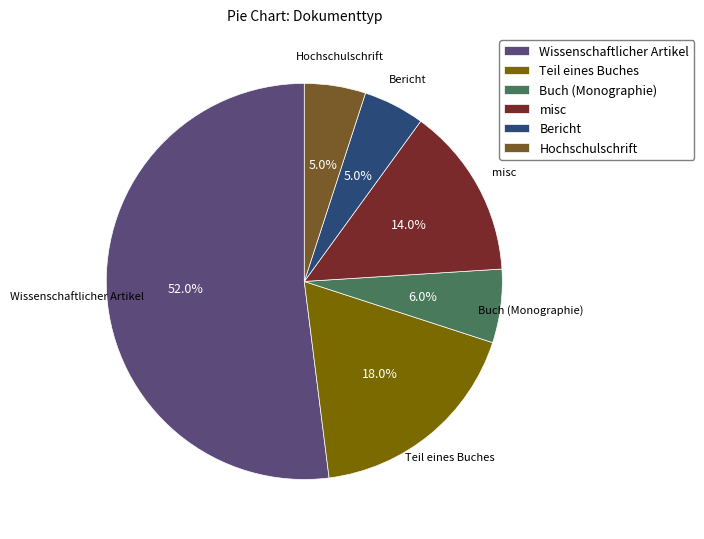

How many slices are in this pie chart?

6